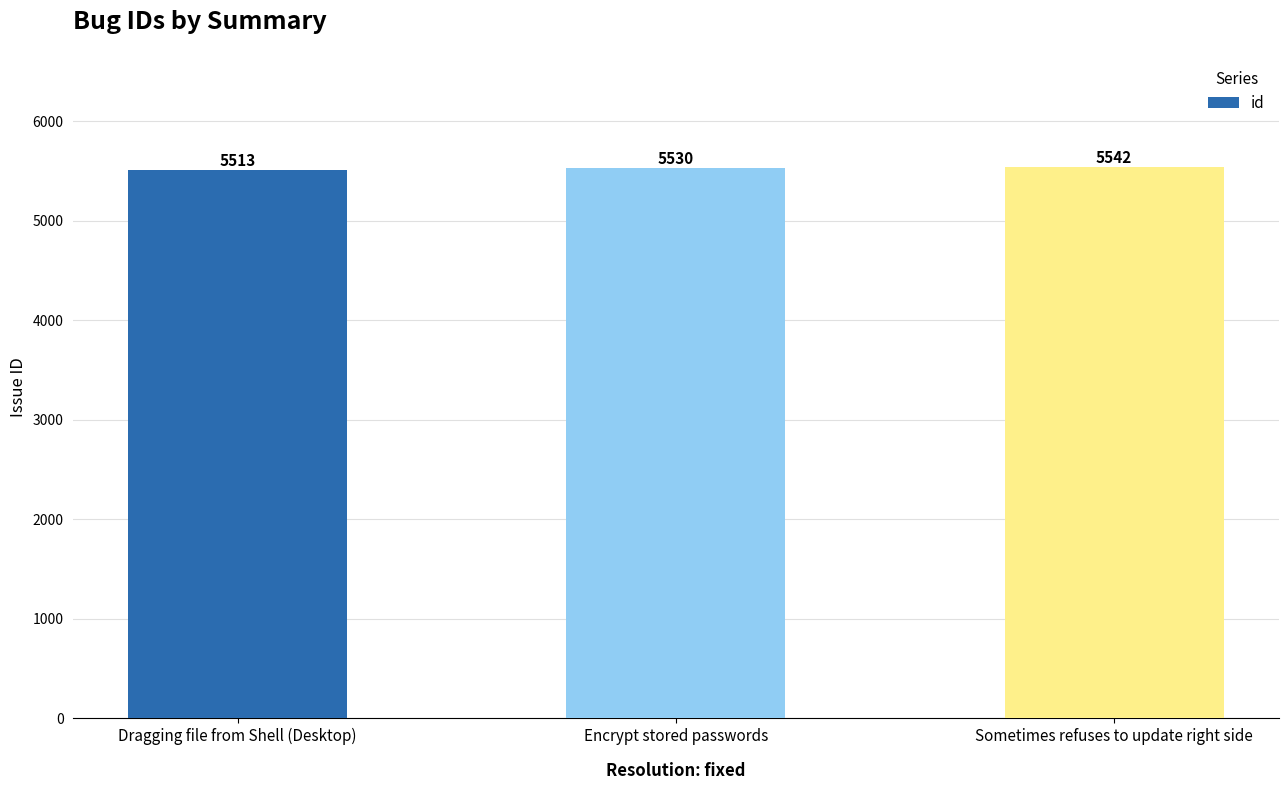

What is the ratio of the value at Dragging file from Shell (Desktop) to the value at Encrypt stored passwords?

1.0